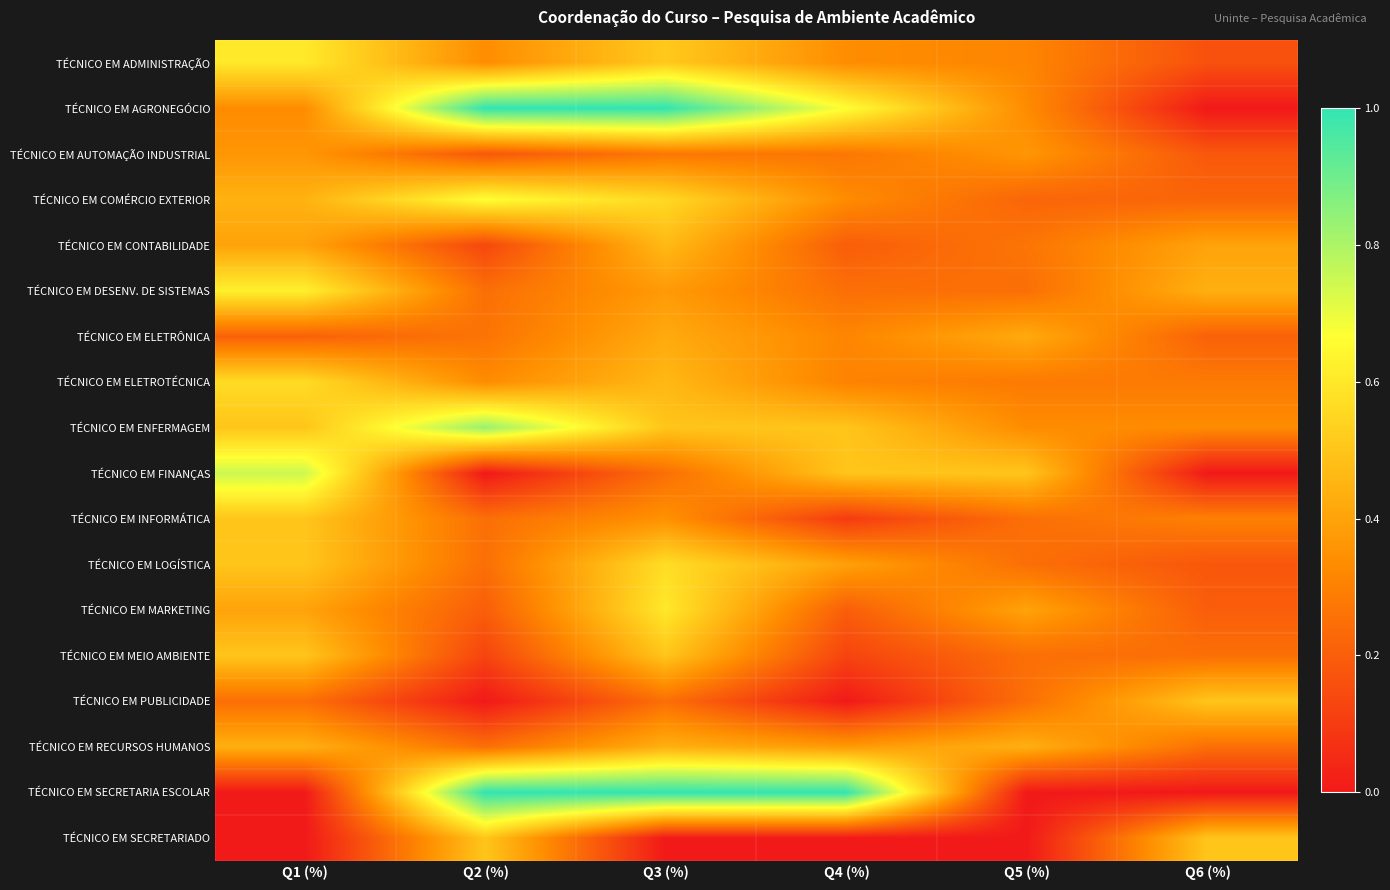

Reading left to right, list all the values displayed in this chart.

TÉCNICO EM ADMINISTRAÇÃO: Q1 (%)=0.6	Q2 (%)=0.3	Q3 (%)=0.5	Q4 (%)=0.3	Q5 (%)=0.3	Q6 (%)=0.2
TÉCNICO EM AGRONEGÓCIO: Q1 (%)=0.3	Q2 (%)=1.0	Q3 (%)=1.0	Q4 (%)=0.7	Q5 (%)=0.3	Q6 (%)=0.0
TÉCNICO EM AUTOMAÇÃO INDUSTRIAL: Q1 (%)=0.4	Q2 (%)=0.2	Q3 (%)=0.3	Q4 (%)=0.3	Q5 (%)=0.4	Q6 (%)=0.2
TÉCNICO EM COMÉRCIO EXTERIOR: Q1 (%)=0.4	Q2 (%)=0.7	Q3 (%)=0.6	Q4 (%)=0.3	Q5 (%)=0.2	Q6 (%)=0.2
TÉCNICO EM CONTABILIDADE: Q1 (%)=0.4	Q2 (%)=0.1	Q3 (%)=0.5	Q4 (%)=0.2	Q5 (%)=0.3	Q6 (%)=0.4
TÉCNICO EM DESENV. DE SISTEMAS: Q1 (%)=0.6	Q2 (%)=0.2	Q3 (%)=0.4	Q4 (%)=0.2	Q5 (%)=0.2	Q6 (%)=0.4
TÉCNICO EM ELETRÔNICA: Q1 (%)=0.2	Q2 (%)=0.3	Q3 (%)=0.4	Q4 (%)=0.3	Q5 (%)=0.4	Q6 (%)=0.2
TÉCNICO EM ELETROTÉCNICA: Q1 (%)=0.6	Q2 (%)=0.3	Q3 (%)=0.5	Q4 (%)=0.3	Q5 (%)=0.3	Q6 (%)=0.3
TÉCNICO EM ENFERMAGEM: Q1 (%)=0.5	Q2 (%)=0.8	Q3 (%)=0.5	Q4 (%)=0.5	Q5 (%)=0.3	Q6 (%)=0.3
TÉCNICO EM FINANÇAS: Q1 (%)=0.8	Q2 (%)=0.0	Q3 (%)=0.2	Q4 (%)=0.5	Q5 (%)=0.5	Q6 (%)=0.0
TÉCNICO EM INFORMÁTICA: Q1 (%)=0.5	Q2 (%)=0.2	Q3 (%)=0.3	Q4 (%)=0.1	Q5 (%)=0.2	Q6 (%)=0.3
TÉCNICO EM LOGÍSTICA: Q1 (%)=0.5	Q2 (%)=0.2	Q3 (%)=0.6	Q4 (%)=0.4	Q5 (%)=0.2	Q6 (%)=0.2
TÉCNICO EM MARKETING: Q1 (%)=0.4	Q2 (%)=0.2	Q3 (%)=0.6	Q4 (%)=0.2	Q5 (%)=0.4	Q6 (%)=0.2
TÉCNICO EM MEIO AMBIENTE: Q1 (%)=0.5	Q2 (%)=0.1	Q3 (%)=0.5	Q4 (%)=0.1	Q5 (%)=0.2	Q6 (%)=0.2
TÉCNICO EM PUBLICIDADE: Q1 (%)=0.2	Q2 (%)=0.0	Q3 (%)=0.2	Q4 (%)=0.0	Q5 (%)=0.2	Q6 (%)=0.5
TÉCNICO EM RECURSOS HUMANOS: Q1 (%)=0.4	Q2 (%)=0.2	Q3 (%)=0.4	Q4 (%)=0.4	Q5 (%)=0.4	Q6 (%)=0.2
TÉCNICO EM SECRETARIA ESCOLAR: Q1 (%)=0.0	Q2 (%)=1.0	Q3 (%)=1.0	Q4 (%)=1.0	Q5 (%)=0.0	Q6 (%)=0.0
TÉCNICO EM SECRETARIADO: Q1 (%)=0.0	Q2 (%)=0.5	Q3 (%)=0.0	Q4 (%)=0.0	Q5 (%)=0.0	Q6 (%)=0.5